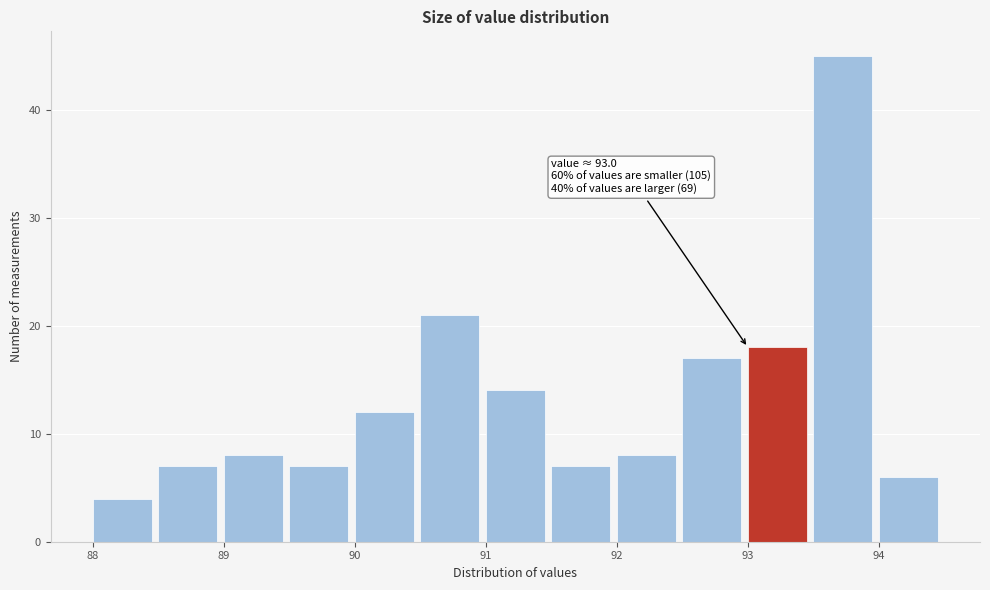

Which range on the x-axis has the tallest bar?

93.5 to 94.0